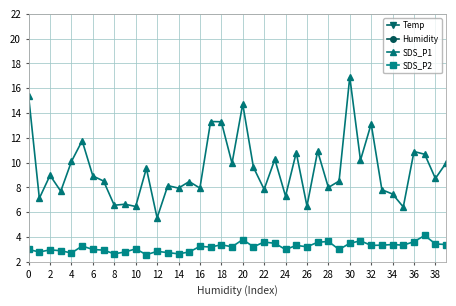

True or false: SDS_P2 and SDS_P1 intersect in this chart.

False